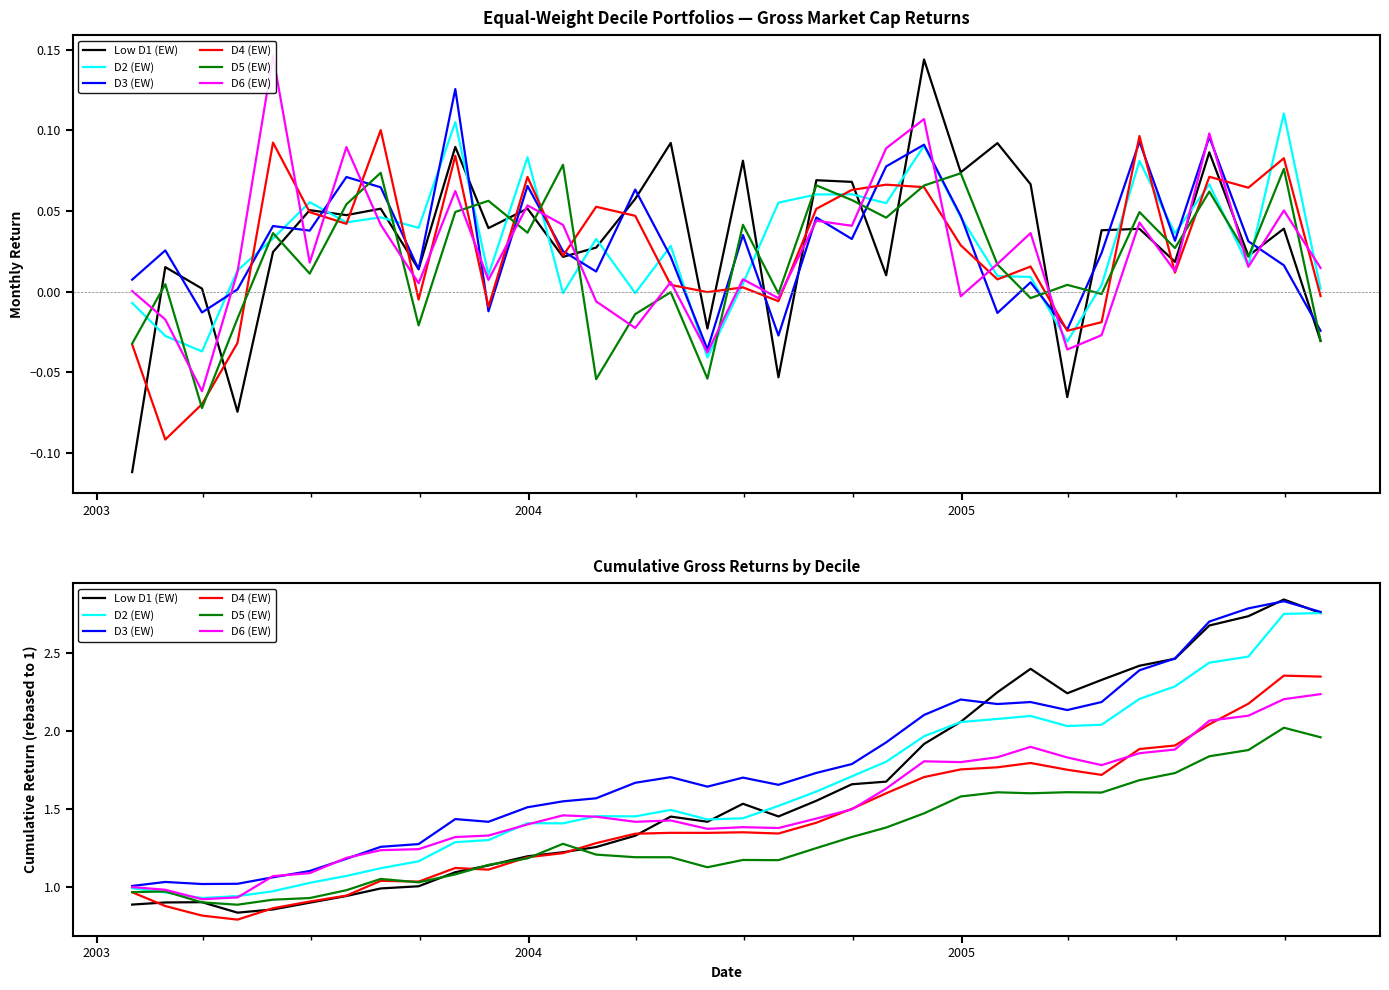

Is the value of Low D1 (EW) at 11 greater than the value of D2 (EW) at 8?

Yes